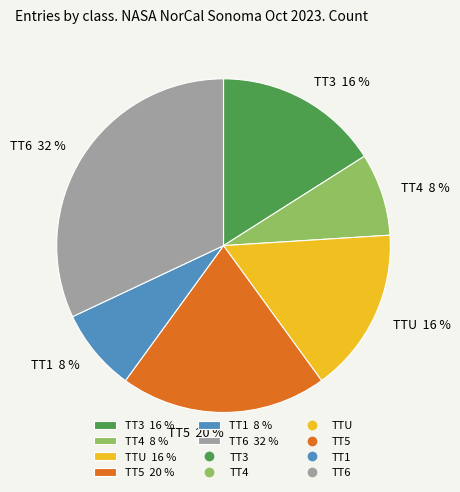

Do TTU 16 % and TT4 8 % together represent more than half of the pie?

No